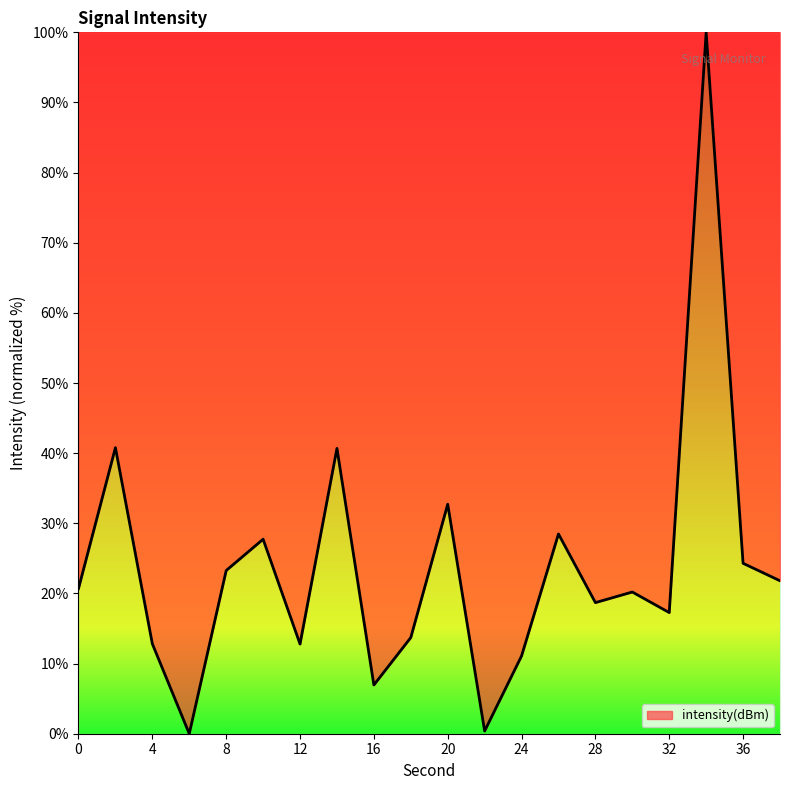

What is the sum of all values?

474.4